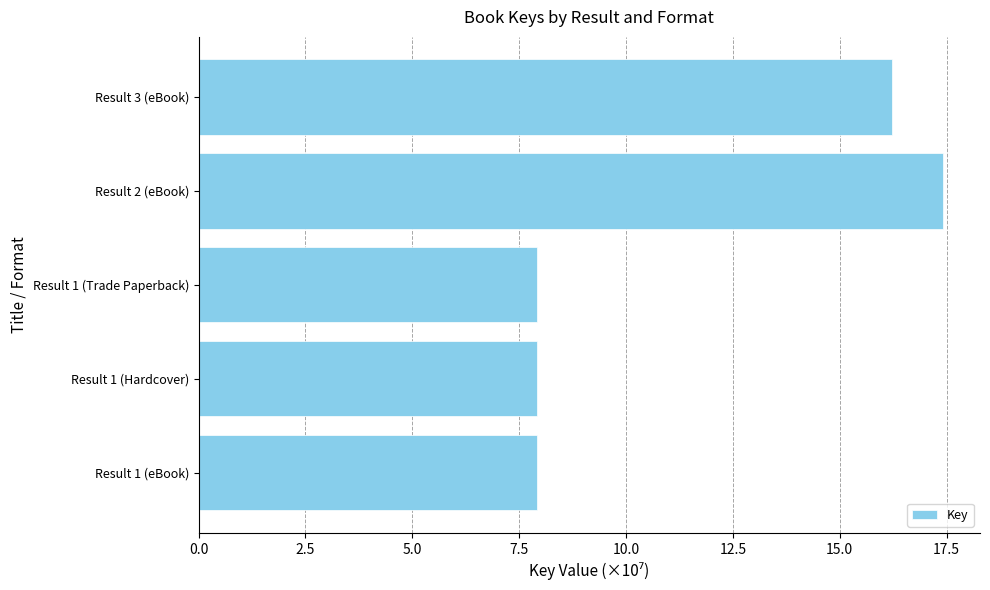

Reading bottom to top, list all the values displayed in this chart.

7.9	7.9	7.9	17.4	16.2